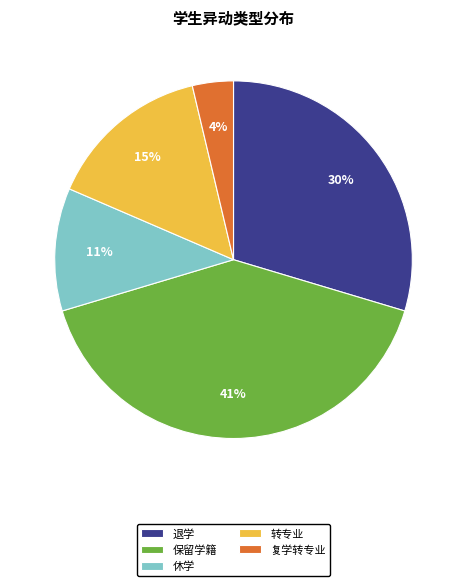

Do 退学 and 休学 together represent more than half of the pie?

No